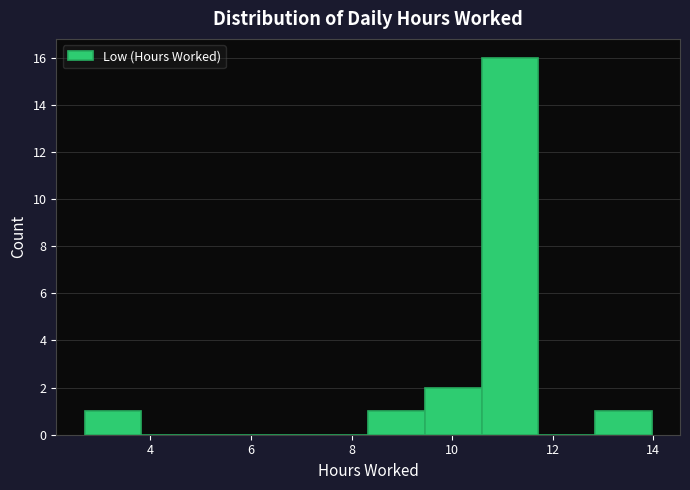

Which range on the x-axis has the tallest bar?

10.6 to 11.8